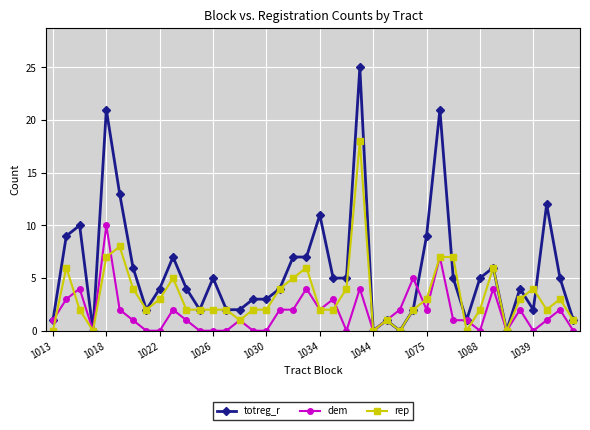

Which series has the largest total across all categories?

totreg_r